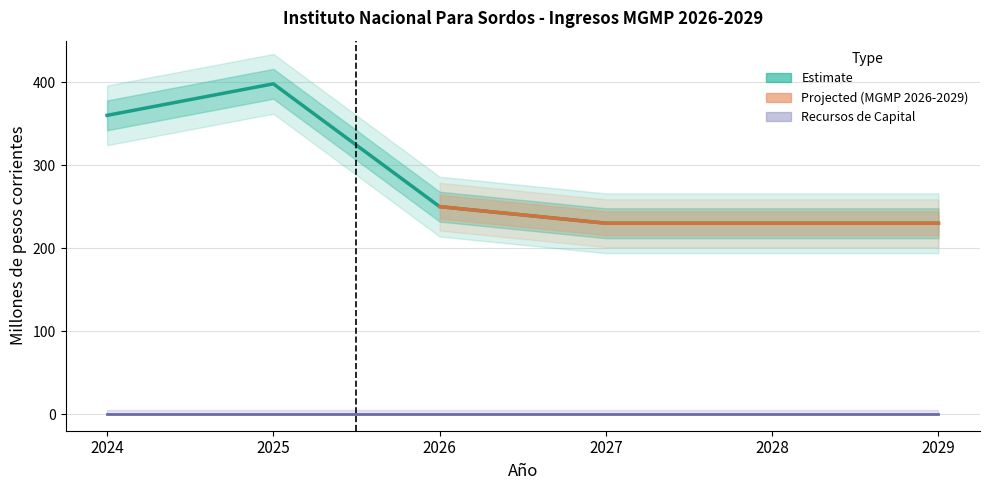

Reading left to right, extract all data points from this chart.

Ingresos Corrientes: 2024=360	2025=398	2026=250	2027=230	2028=230	2029=230
Venta de bienes y servicios: 2024=360	2025=398	2026=250	2027=230	2028=230	2029=230
Recursos de Capital: 2024=0	2025=0	2026=0	2027=0	2028=0	2029=0